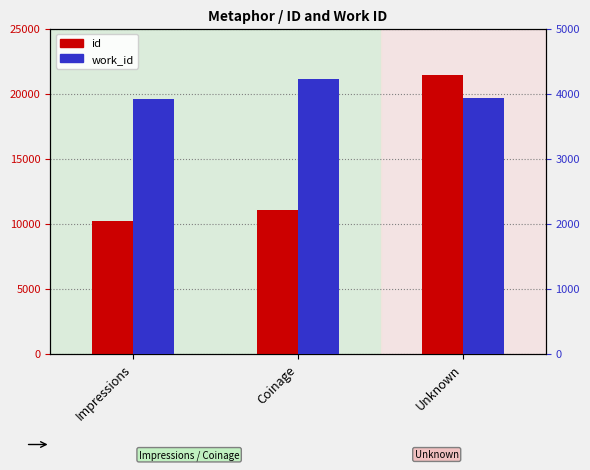

Rank the series by their maximum value, from lowest to highest.

work_id, id